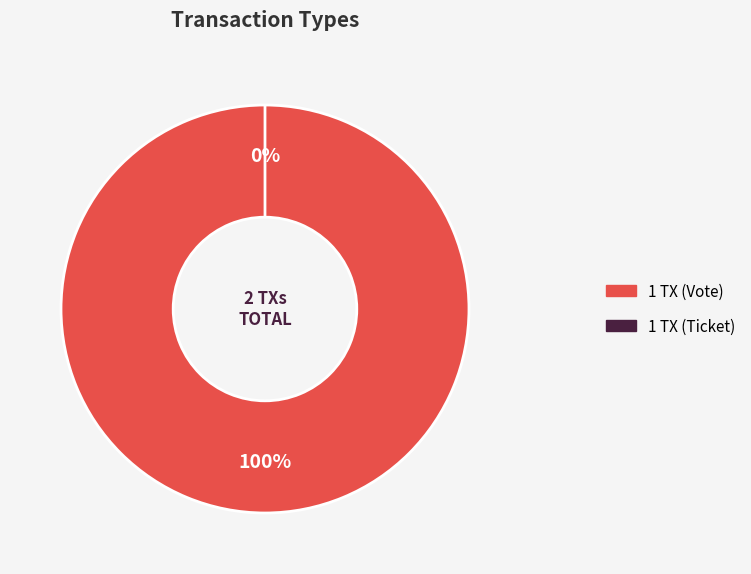

How many segments does this pie chart have?

2